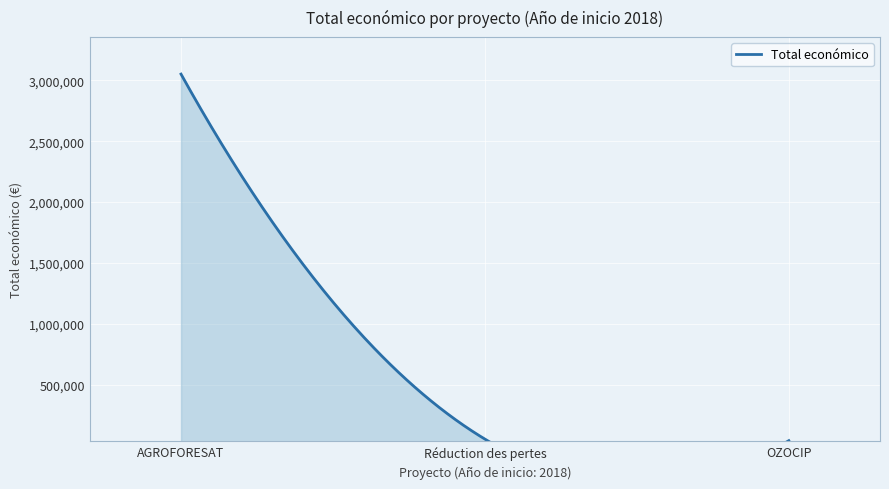

Is it true that the value at 2018 is 3051573?

True